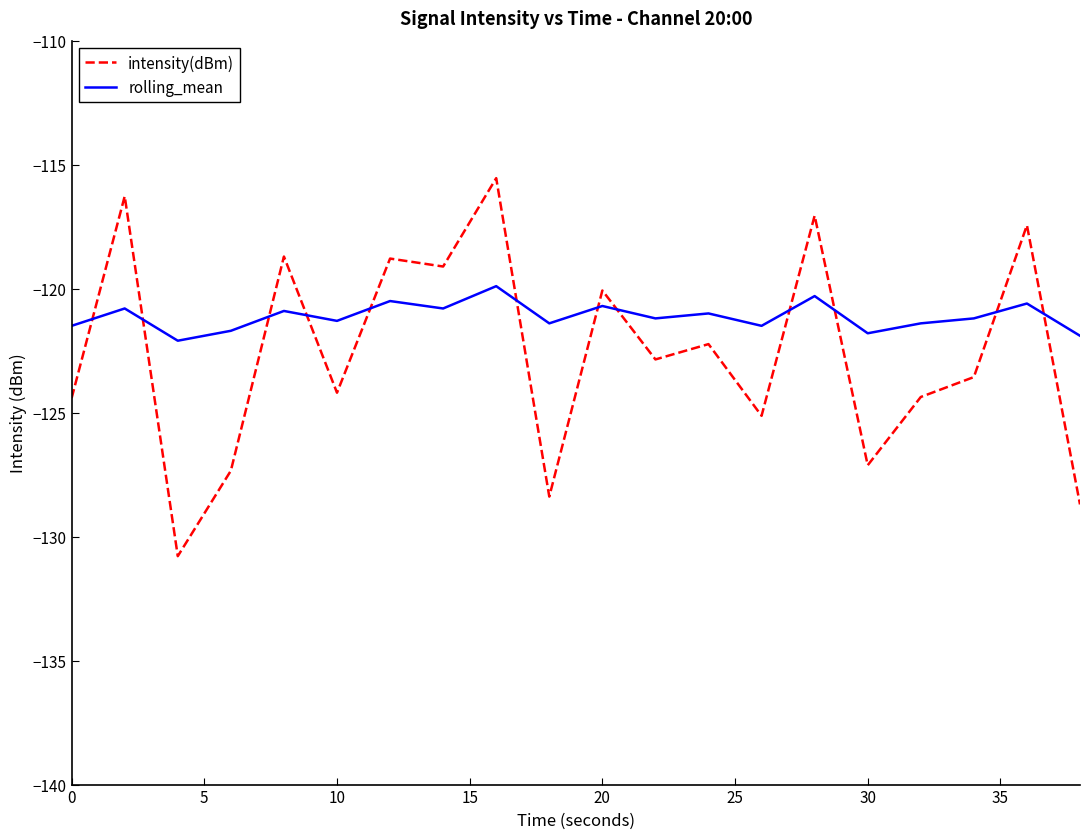

Which series has the widest spread of values?

intensity(dBm)